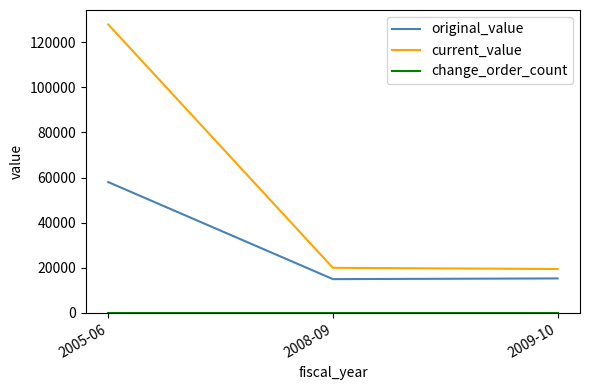

Between 2005-06 and 2008-09, which series saw the biggest shift?

current_value